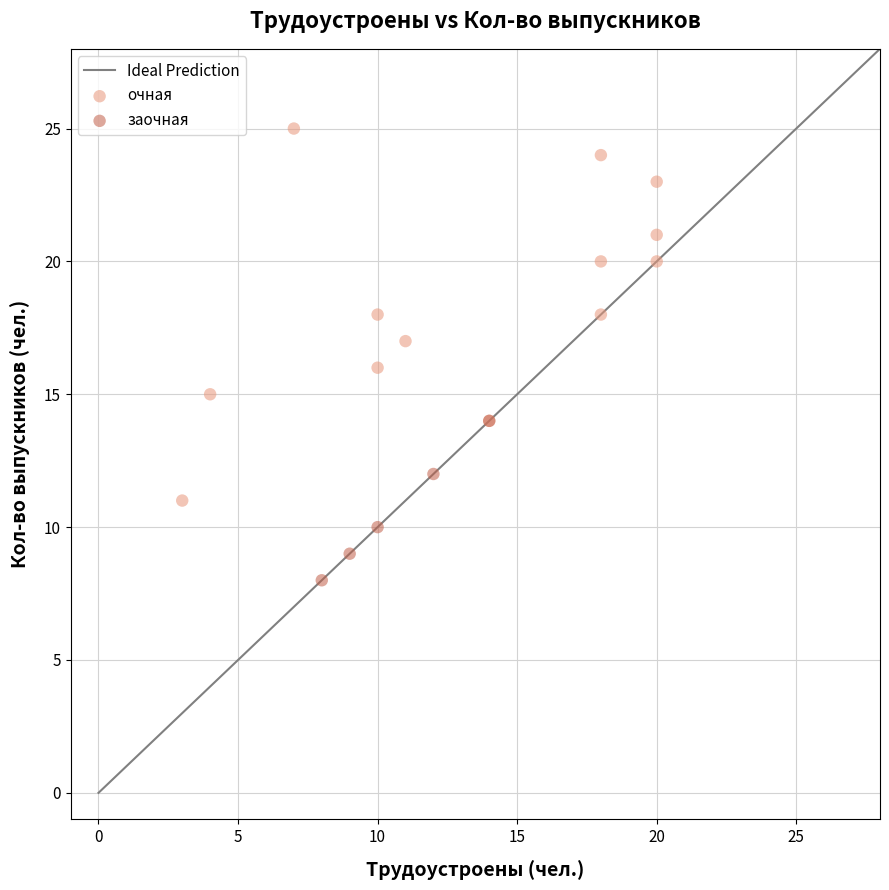

Which series reaches the maximum Y coordinate?

очная